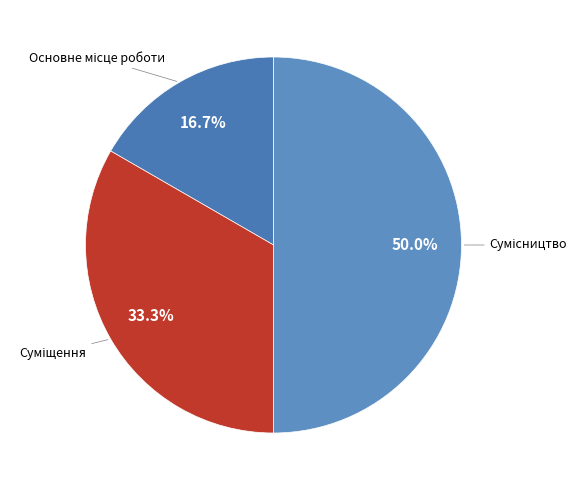

To the nearest percent, what percentage of the pie is Суміщення?

33%